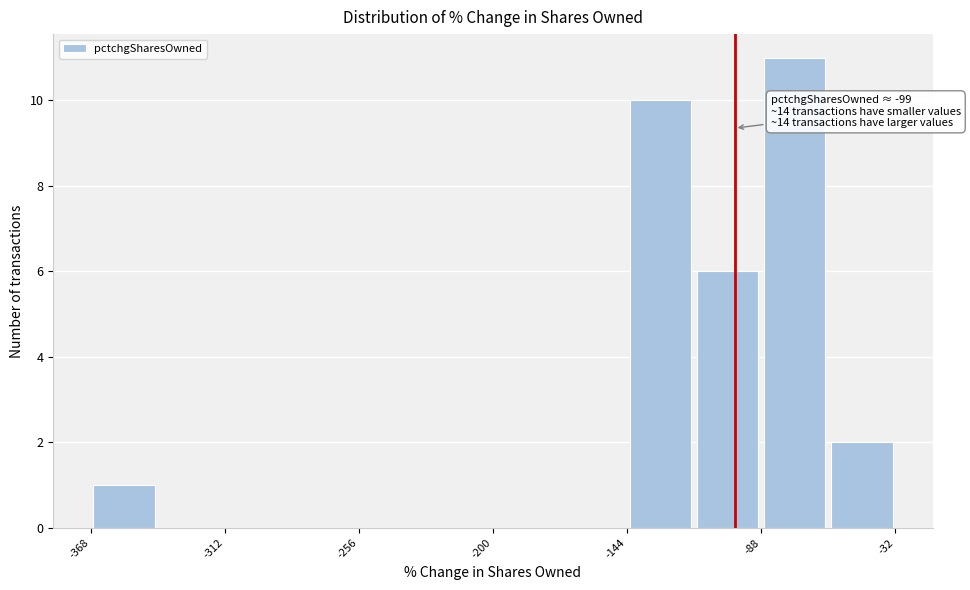

Around what value on the x-axis is the tallest bar? Give the approximate position of its centre, as read against the axis.

-70